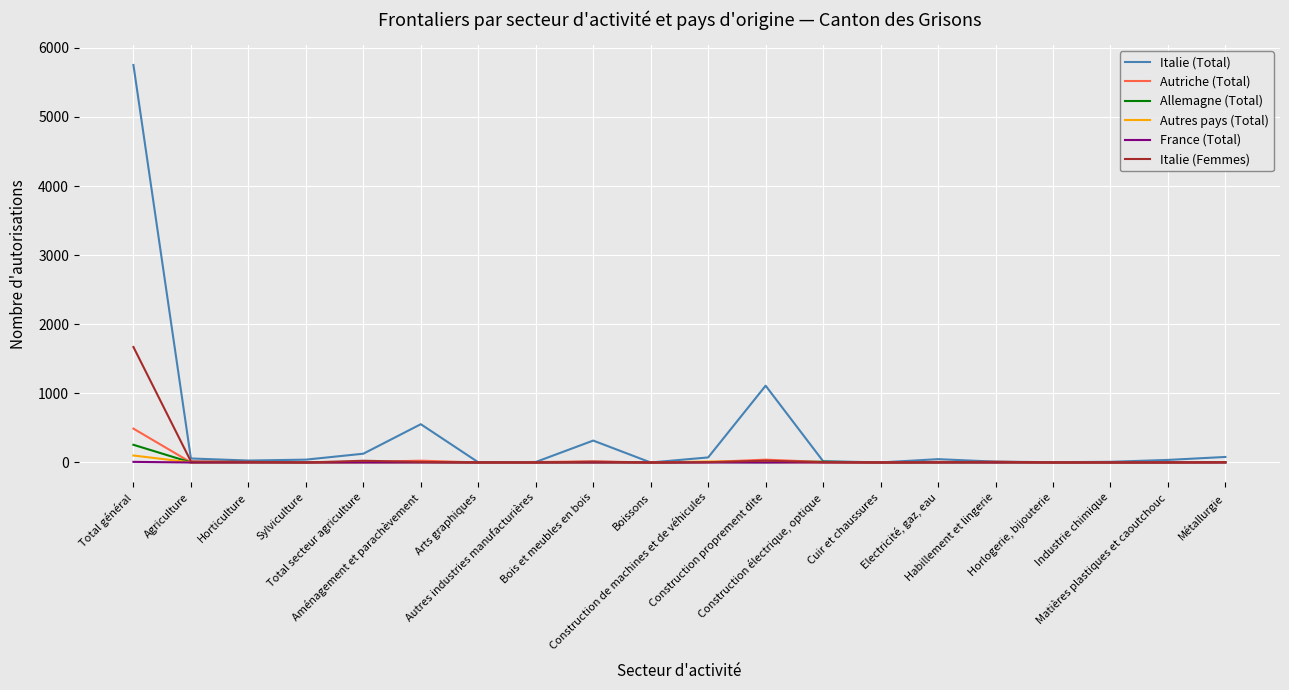

Which series has the largest range (max minus min)?

Italie (Total)